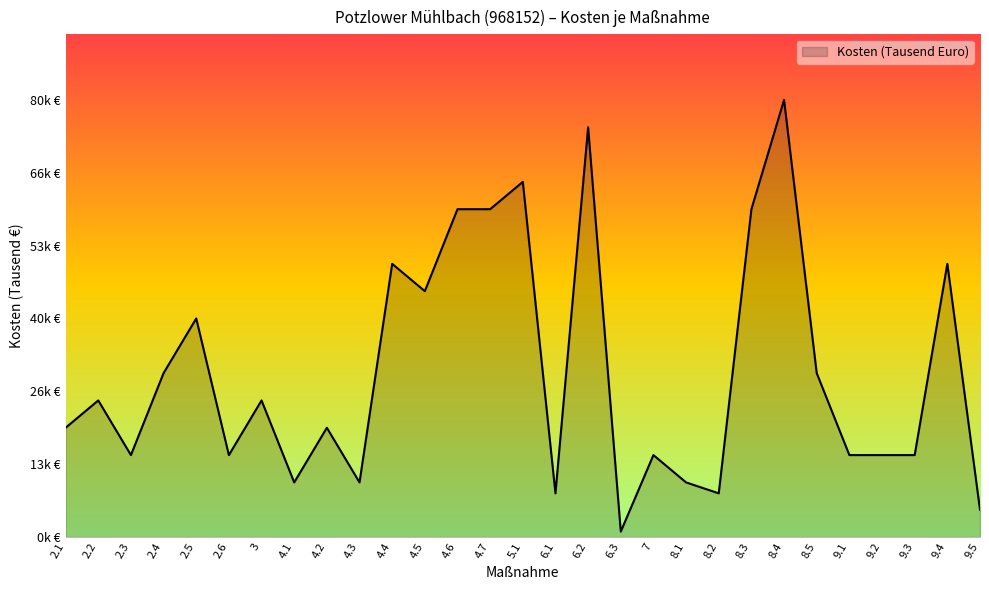

Which category has the lowest value across all series?

6.3